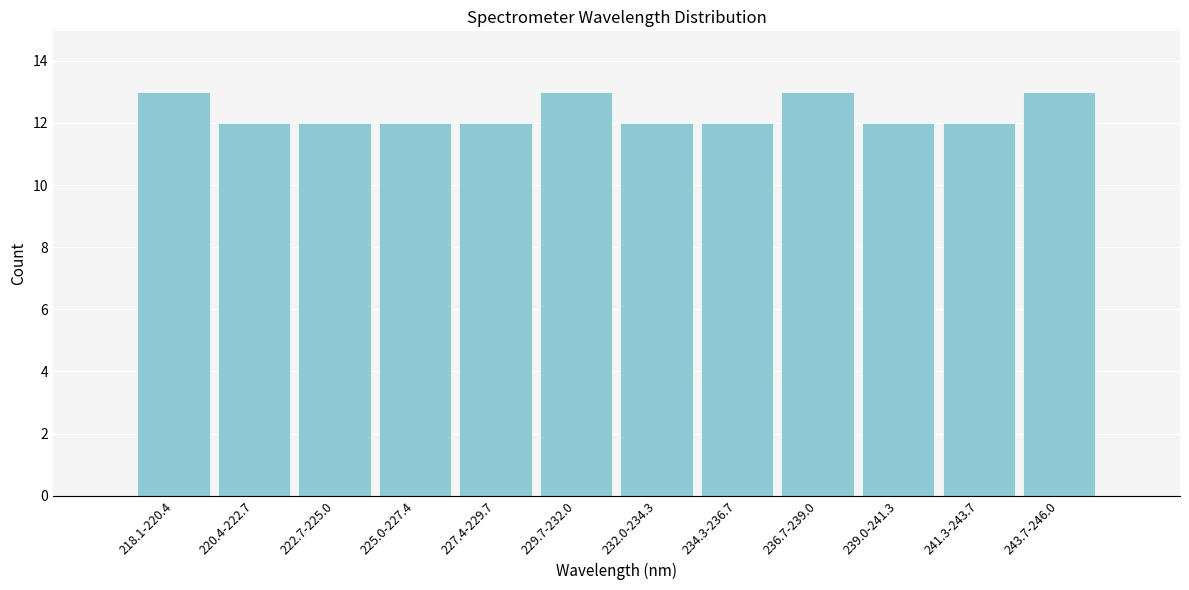

Reading right to left, transcribe all the data shown in this chart.

13	12	12	13	12	12	13	12	12	12	12	13